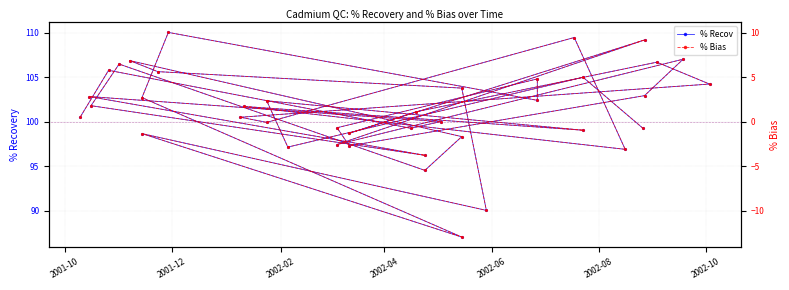

What position from the left is 2002-06?

5